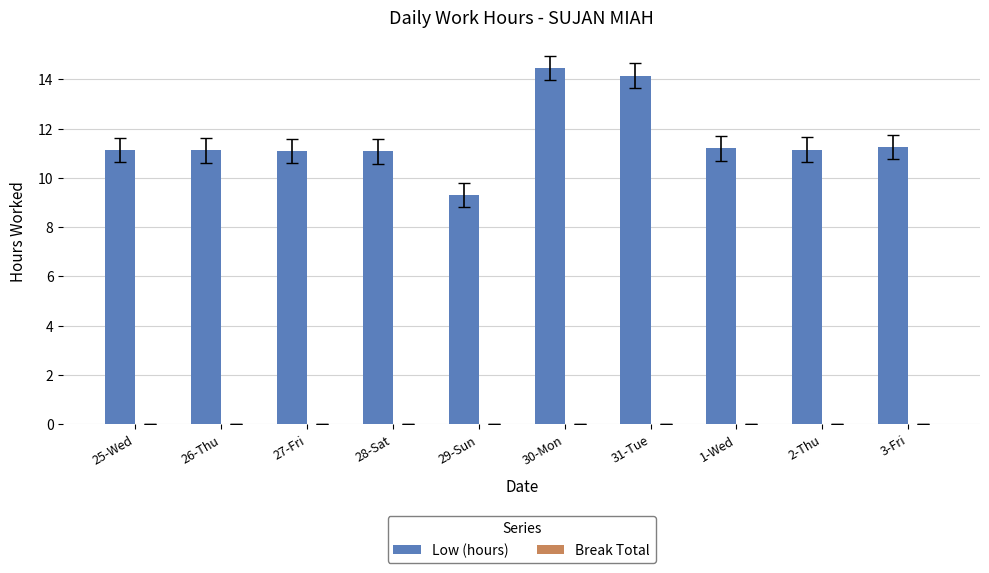

Does the chart contain any negative values?

No